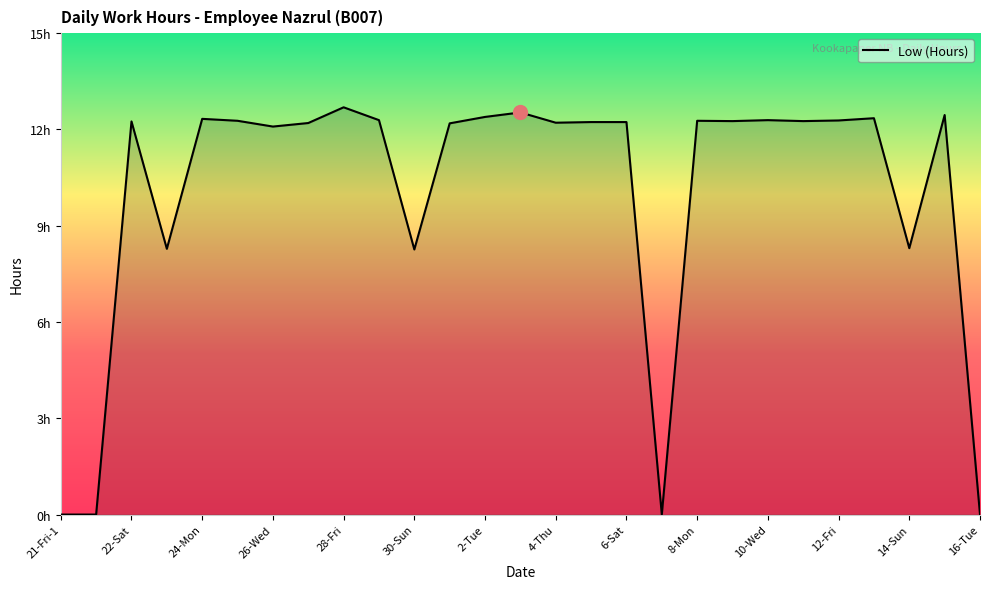

Is this an area chart (filled region under the line)?

Yes